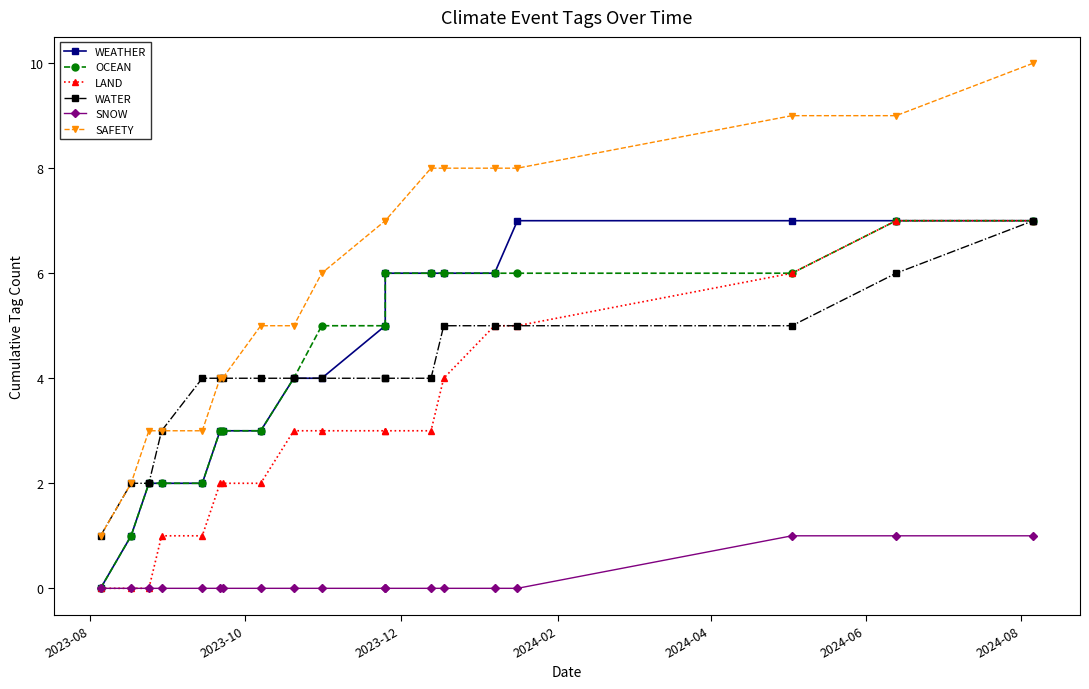

The value of WATER at 11 is 6. True or false?

False